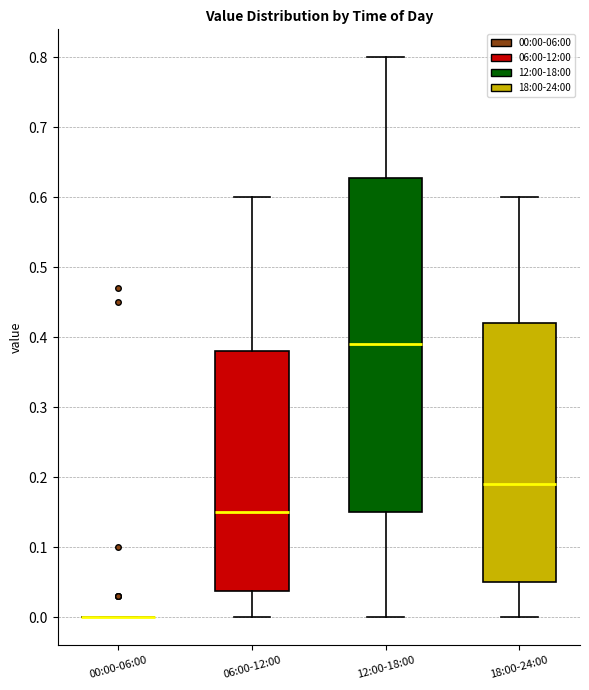

Where is the upper edge of the box for 12:00-18:00 on the y-axis? The values are not printed on the chart, so give them approximately, as read against the axis.

0.63